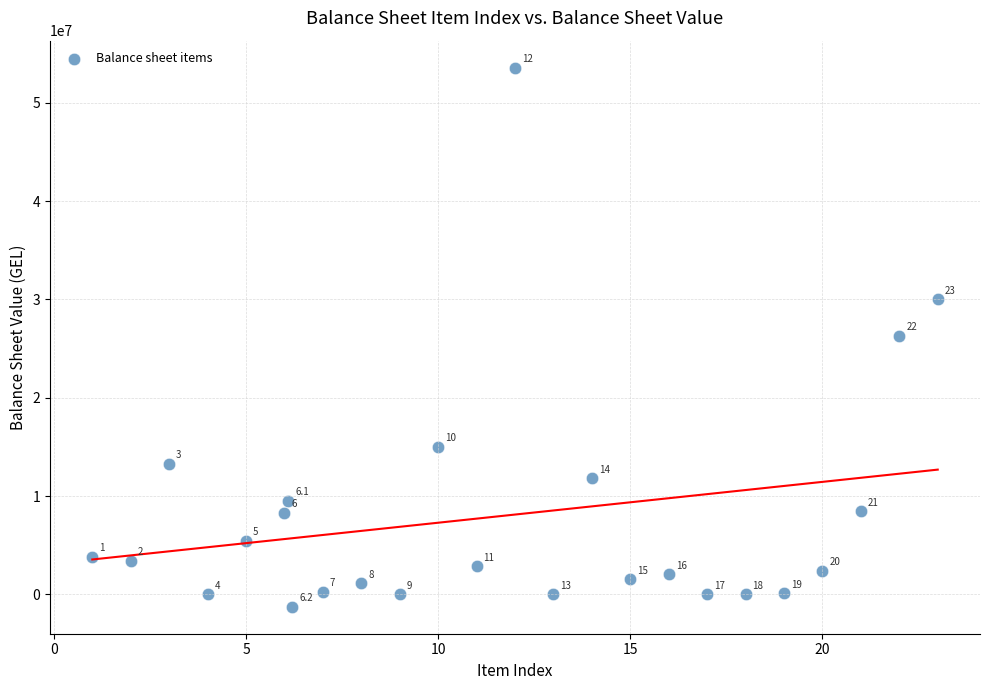

What Y value in the scatter plot is closest to 26163696?

26333433.0